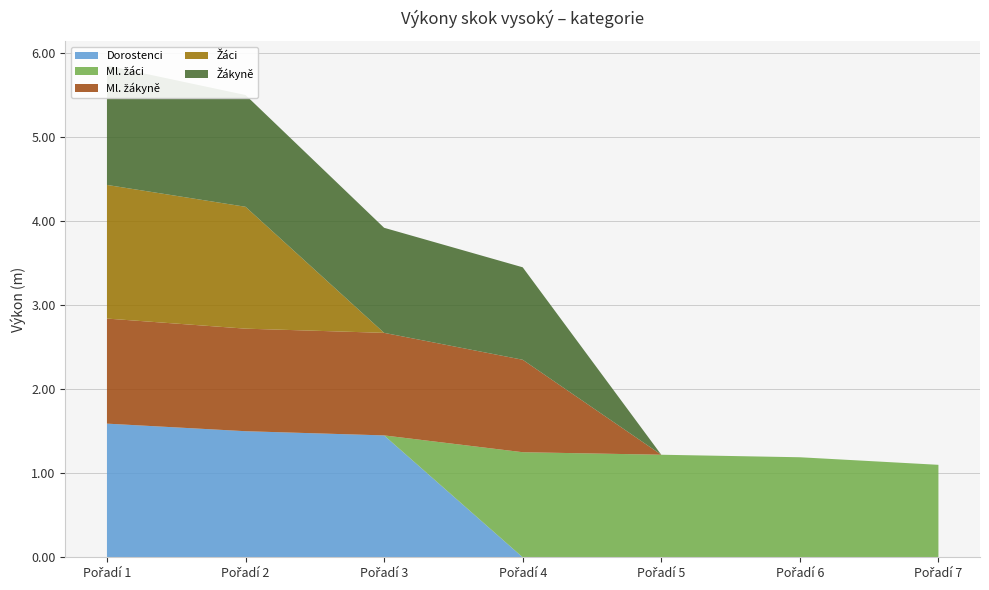

Reading left to right, list all the values displayed in this chart.

Dorostenci: Pořadí 1=1.6	Pořadí 2=1.5	Pořadí 3=1.4	Pořadí 4=0.0	Pořadí 5=0.0	Pořadí 6=0.0	Pořadí 7=0.0
Ml. žáci: Pořadí 1=0.0	Pořadí 2=0.0	Pořadí 3=0.0	Pořadí 4=1.2	Pořadí 5=1.2	Pořadí 6=1.2	Pořadí 7=1.1
Ml. žákyně: Pořadí 1=1.2	Pořadí 2=1.2	Pořadí 3=1.2	Pořadí 4=1.1	Pořadí 5=0.0	Pořadí 6=0.0	Pořadí 7=0.0
Žáci: Pořadí 1=1.6	Pořadí 2=1.4	Pořadí 3=0.0	Pořadí 4=0.0	Pořadí 5=0.0	Pořadí 6=0.0	Pořadí 7=0.0
Žákyně: Pořadí 1=1.4	Pořadí 2=1.3	Pořadí 3=1.2	Pořadí 4=1.1	Pořadí 5=0.0	Pořadí 6=0.0	Pořadí 7=0.0